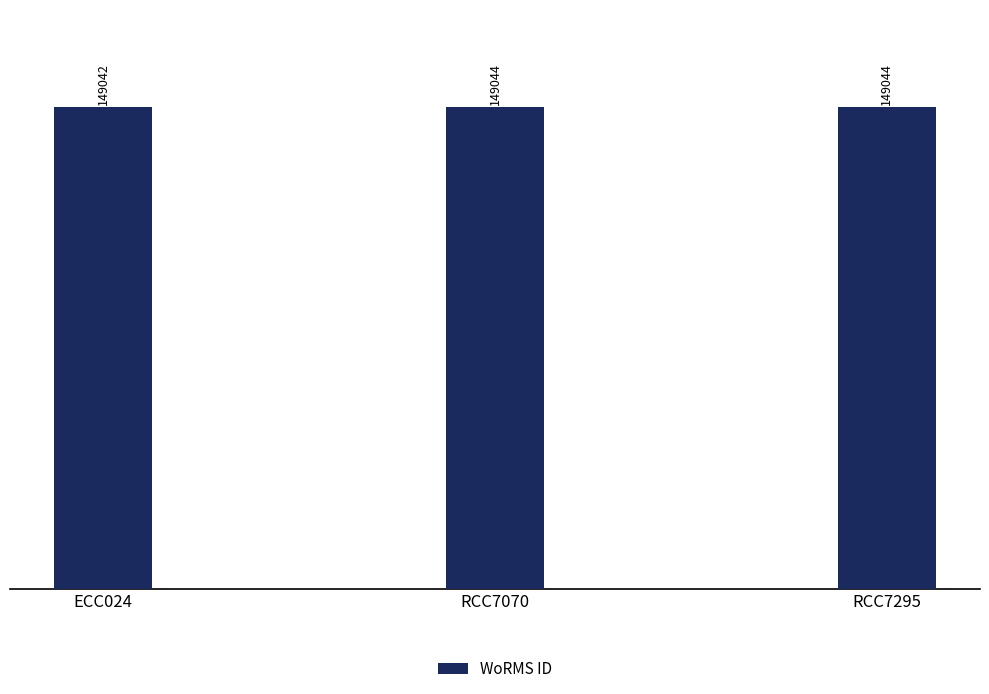

The value at RCC7070 is 149044. True or false?

True